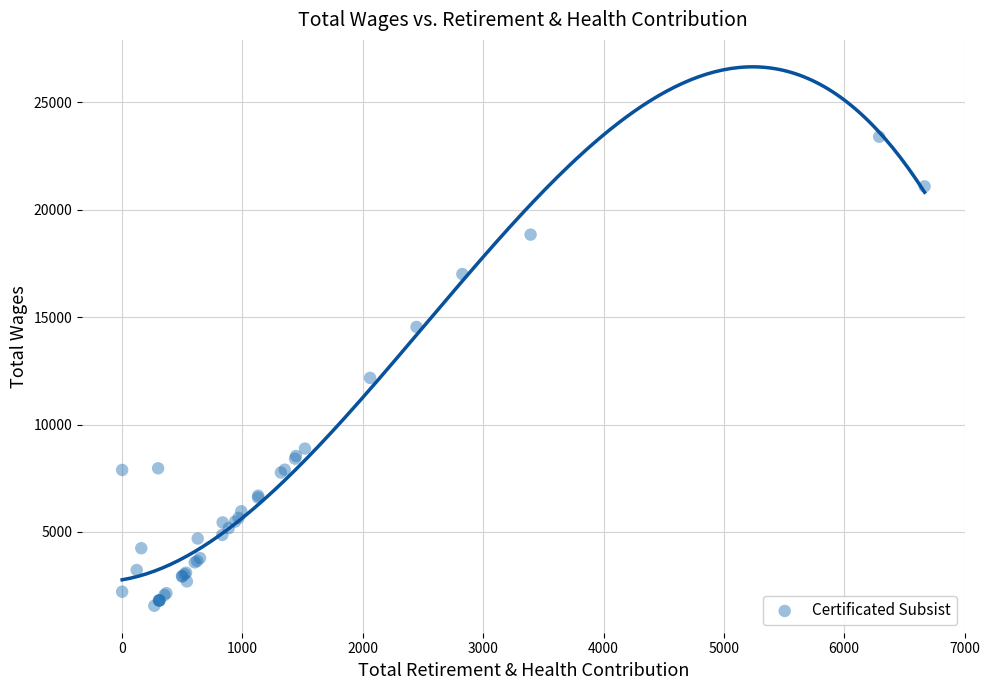

What Y value in the scatter plot is closest to 12483?

12173